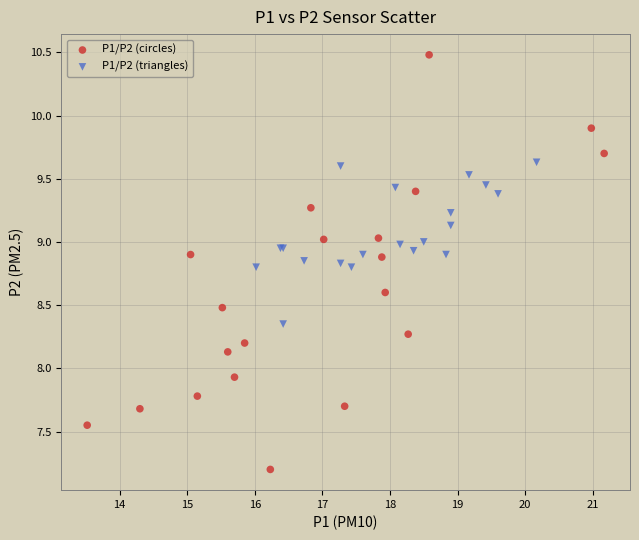

Which series contains the lowest Y value?

P1/P2 (circles)